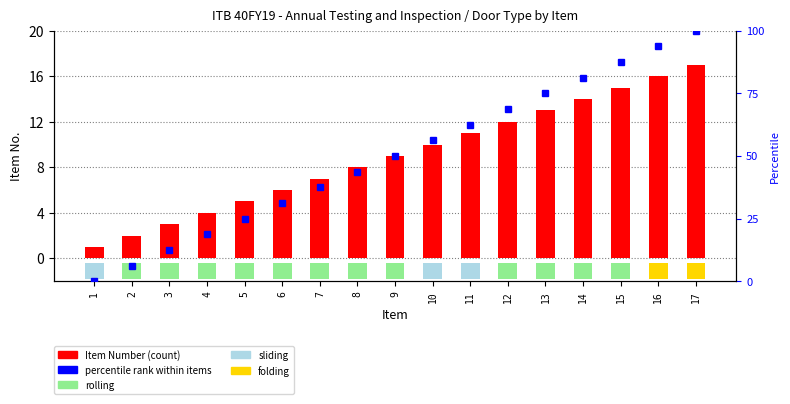

How many bars are there in total?

34